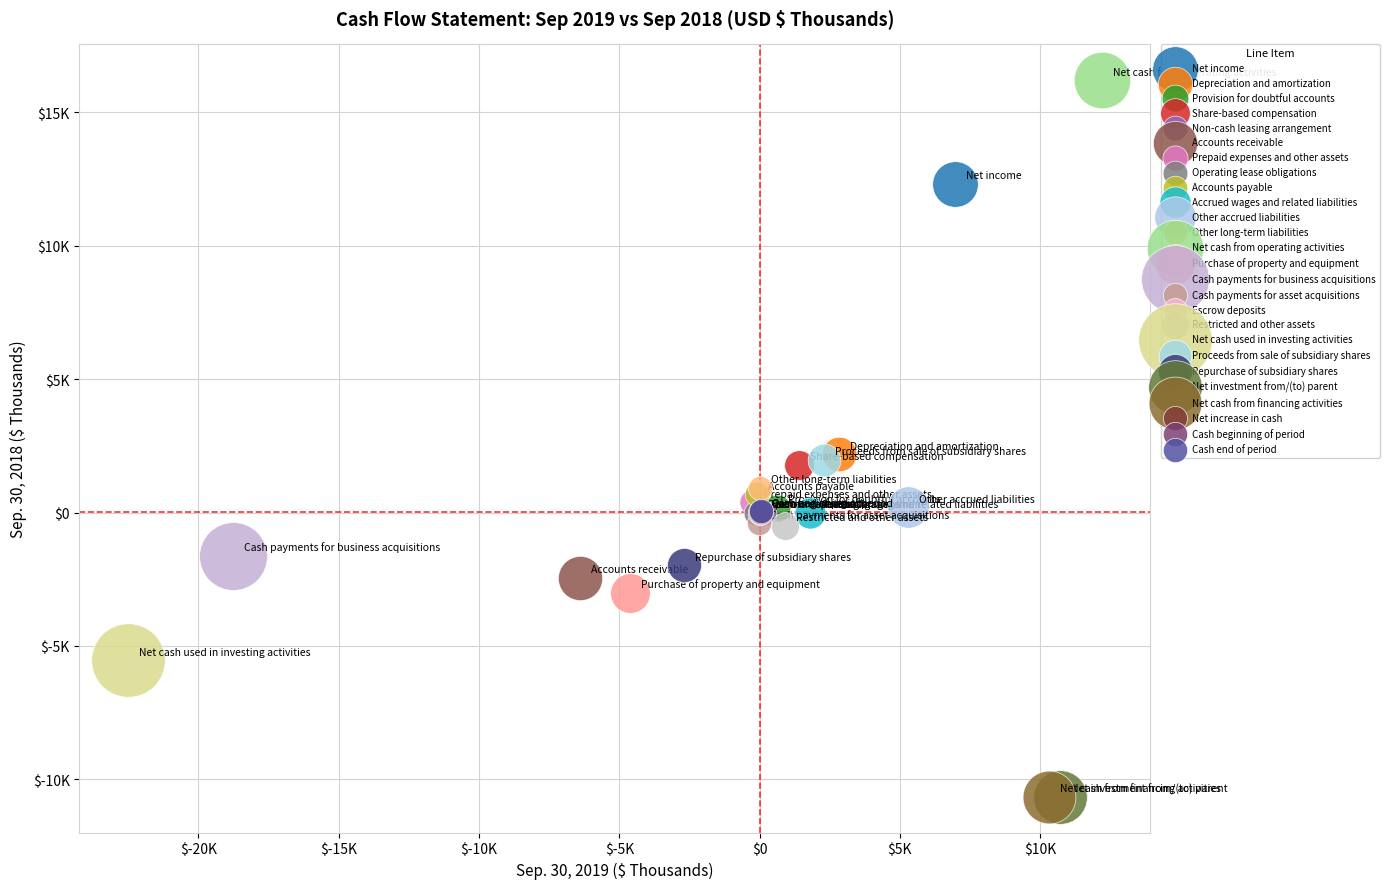

What are all the series names shown in the legend?

Net income, Depreciation and amortization, Provision for doubtful accounts, Share-based compensation, Non-cash leasing arrangement, Accounts receivable, Prepaid expenses and other assets, Operating lease obligations, Accounts payable, Accrued wages and related liabilities, Other accrued liabilities, Other long-term liabilities, Net cash from operating activities, Purchase of property and equipment, Cash payments for business acquisitions, Cash payments for asset acquisitions, Escrow deposits, Restricted and other assets, Net cash used in investing activities, Proceeds from sale of subsidiary shares, Repurchase of subsidiary shares, Net investment from/(to) parent, Net cash from financing activities, Net increase in cash, Cash beginning of period, Cash end of period